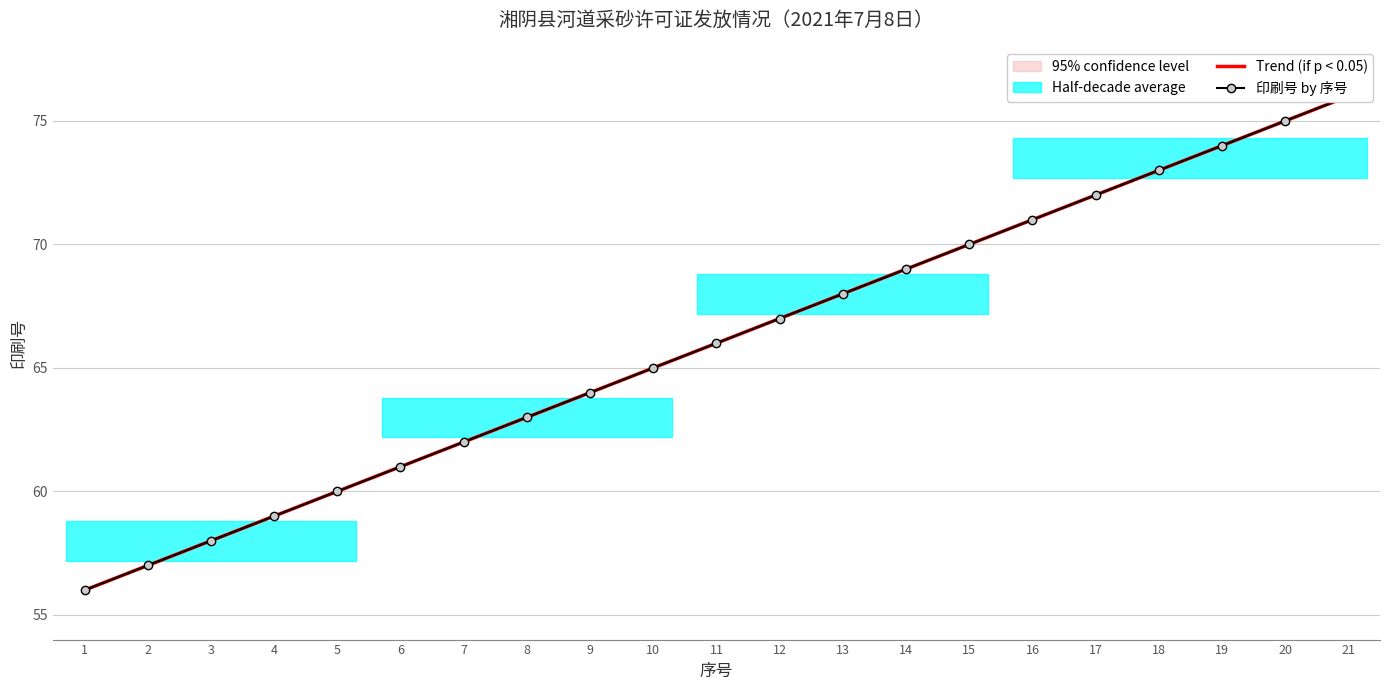

Reading right to left, list all the values displayed in this chart.

21=76	20=75	19=74	18=73	17=72	16=71	15=70	14=69	13=68	12=67	11=66	10=65	9=64	8=63	7=62	6=61	5=60	4=59	3=58	2=57	1=56